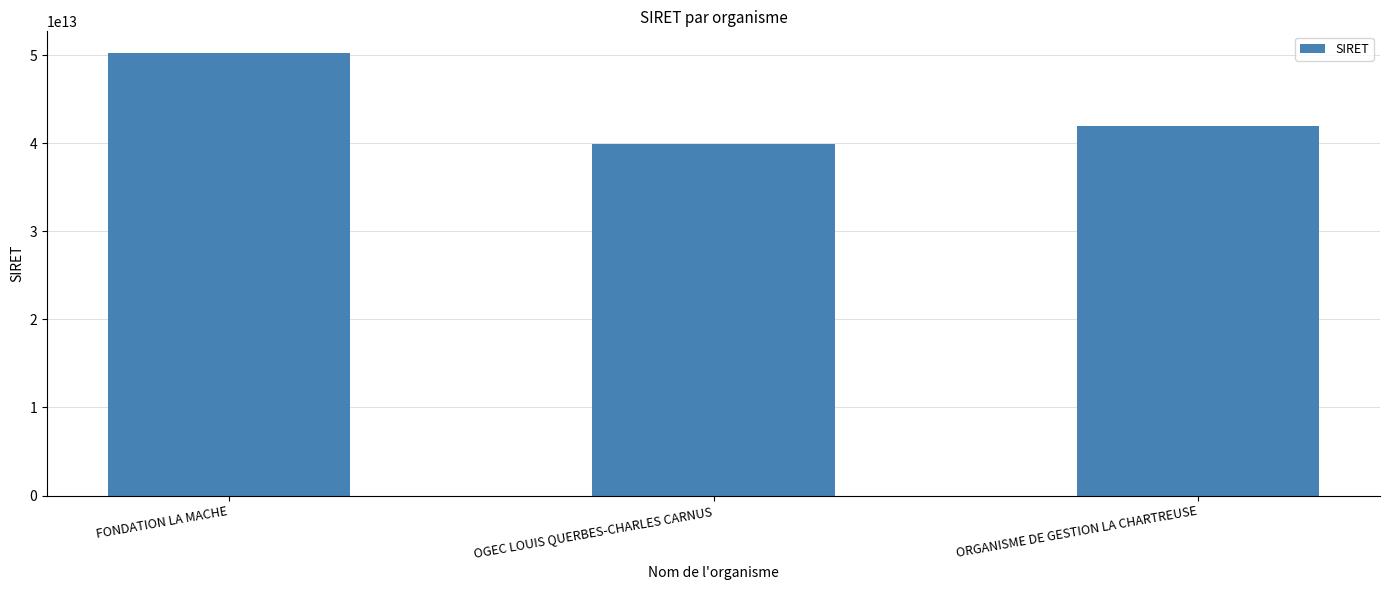

How many values are below 42004907400016?

1